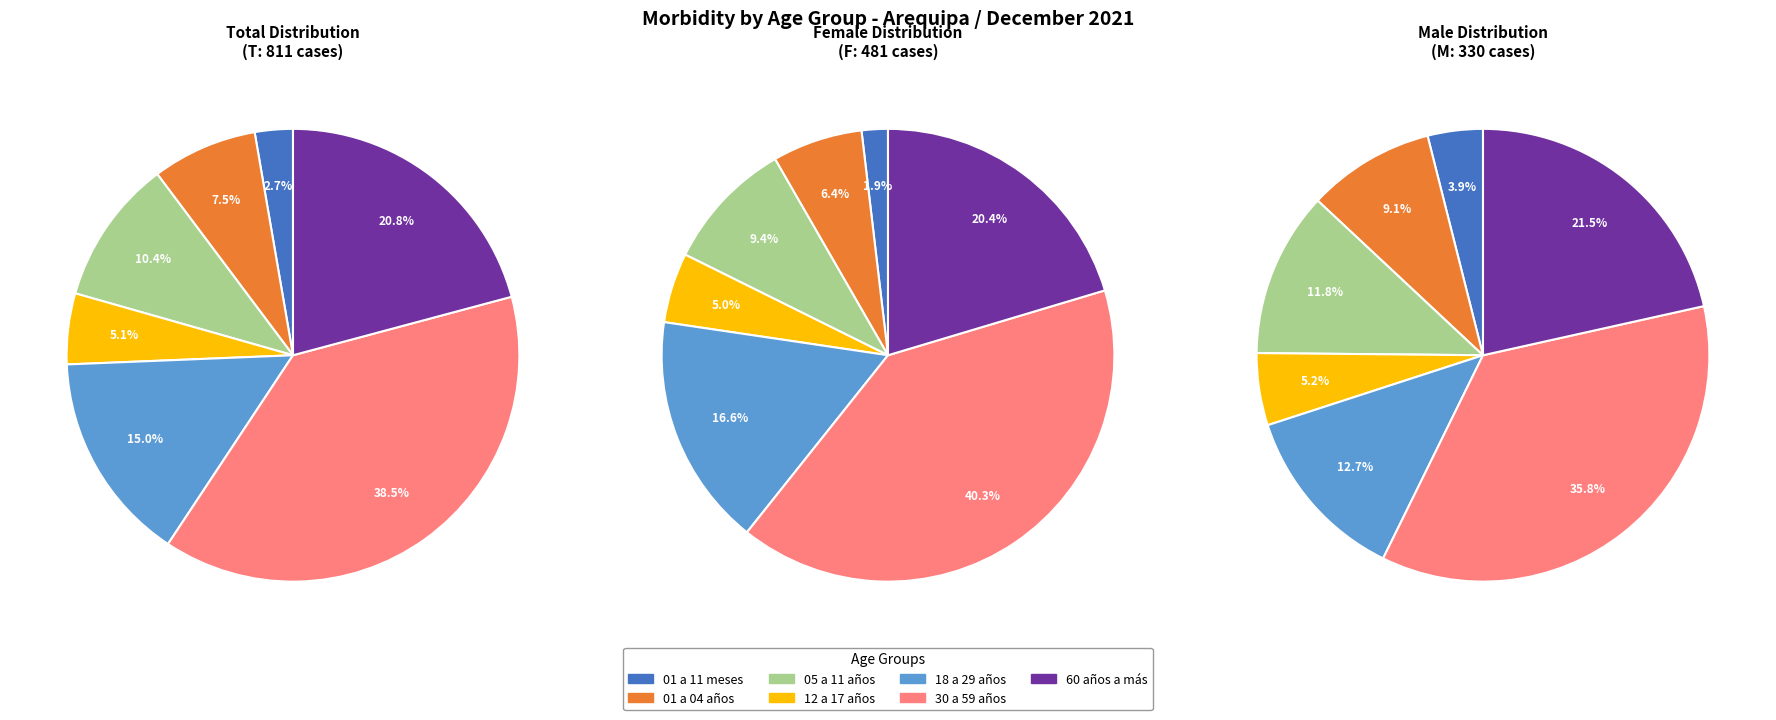

Is it true that 60 años a más is 13% of the pie?

False